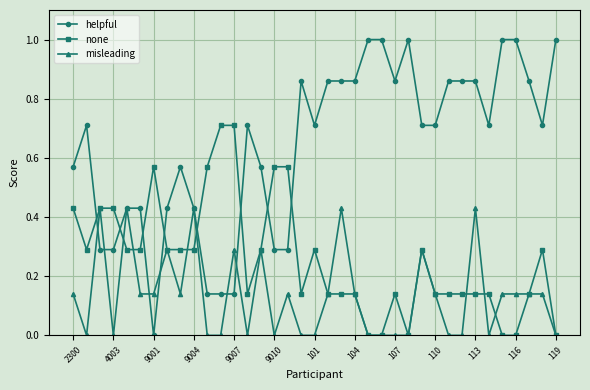

How many lines are shown in the chart?

3